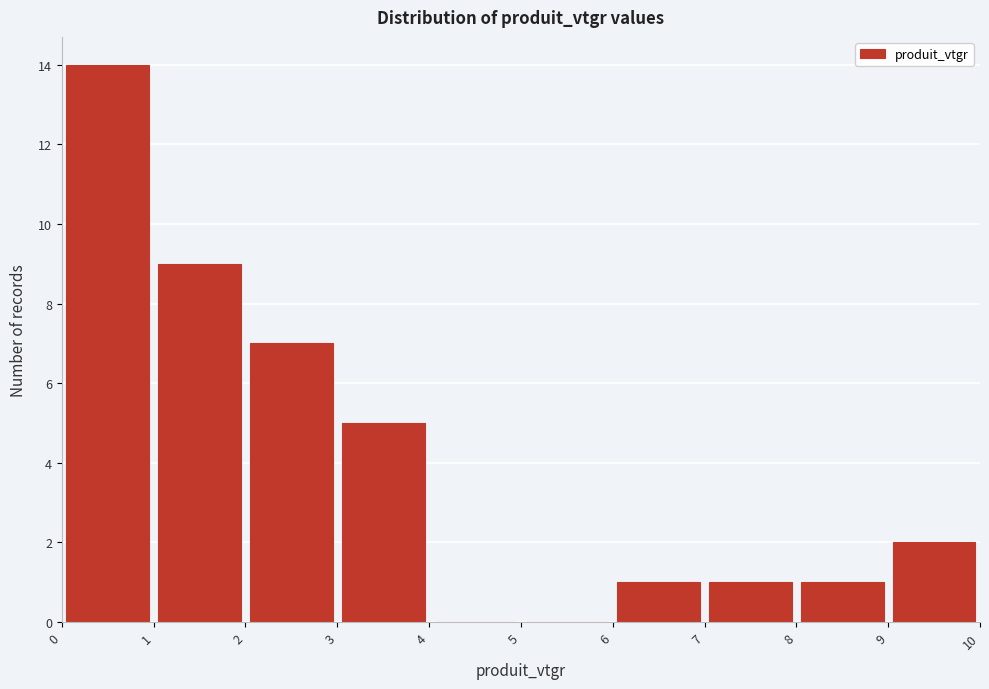

Reading left to right, list every bar in this chart as the range it spans on the x-axis followed by its height. The values are not printed on the chart, so give them approximately, as read against the axis.

0 to 1: 14
1 to 2: 9
2 to 3: 7
3 to 4: 5
4 to 5: 0
5 to 6: 0
6 to 7: 1
7 to 8: 1
8 to 9: 1
9 to 10: 2